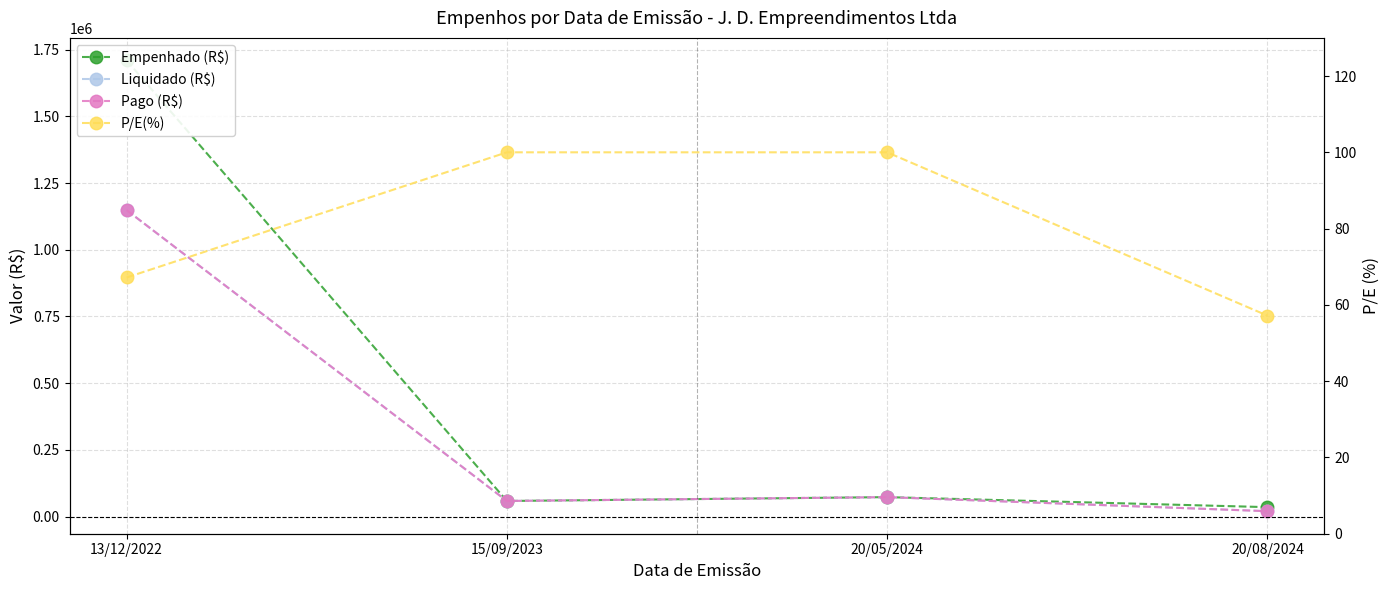

What are all the series names shown in the legend?

Empenhado (R$), Liquidado (R$), Pago (R$), P/E(%)